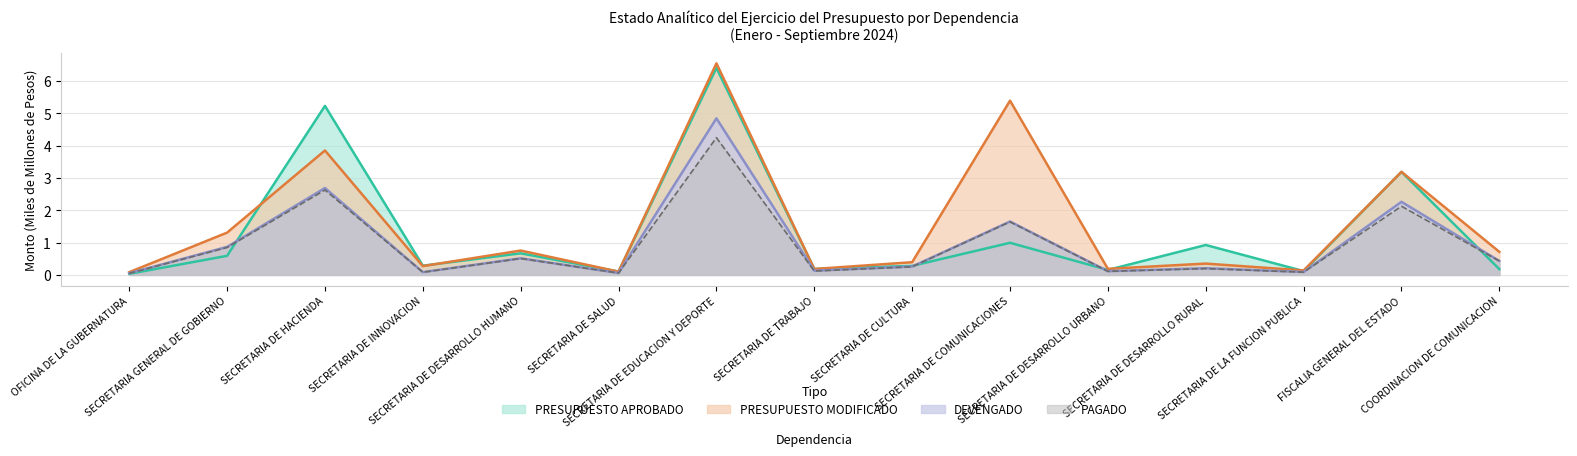

Reading left to right, extract all data points from this chart.

PRESUPUESTO APROBADO: OFICINA DE LA GUBERNATURA=0.0	SECRETARIA GENERAL DE GOBIERNO=0.6	SECRETARIA DE HACIENDA=5.2	SECRETARIA DE INNOVACION=0.3	SECRETARIA DE DESARROLLO HUMANO=0.7	SECRETARIA DE SALUD=0.1	SECRETARIA DE EDUCACION Y DEPORTE=6.4	SECRETARIA DE TRABAJO=0.2	SECRETARIA DE CULTURA=0.3	SECRETARIA DE COMUNICACIONES=1.0	SECRETARIA DE DESARROLLO URBANO=0.2	SECRETARIA DE DESARROLLO RURAL=0.9	SECRETARIA DE LA FUNCION PUBLICA=0.1	FISCALIA GENERAL DEL ESTADO=3.2	COORDINACION DE COMUNICACION=0.2
PRESUPUESTO MODIFICADO: OFICINA DE LA GUBERNATURA=0.1	SECRETARIA GENERAL DE GOBIERNO=1.3	SECRETARIA DE HACIENDA=3.9	SECRETARIA DE INNOVACION=0.3	SECRETARIA DE DESARROLLO HUMANO=0.8	SECRETARIA DE SALUD=0.1	SECRETARIA DE EDUCACION Y DEPORTE=6.5	SECRETARIA DE TRABAJO=0.2	SECRETARIA DE CULTURA=0.4	SECRETARIA DE COMUNICACIONES=5.4	SECRETARIA DE DESARROLLO URBANO=0.2	SECRETARIA DE DESARROLLO RURAL=0.4	SECRETARIA DE LA FUNCION PUBLICA=0.1	FISCALIA GENERAL DEL ESTADO=3.2	COORDINACION DE COMUNICACION=0.7
DEVENGADO: OFICINA DE LA GUBERNATURA=0.1	SECRETARIA GENERAL DE GOBIERNO=0.9	SECRETARIA DE HACIENDA=2.7	SECRETARIA DE INNOVACION=0.1	SECRETARIA DE DESARROLLO HUMANO=0.5	SECRETARIA DE SALUD=0.1	SECRETARIA DE EDUCACION Y DEPORTE=4.8	SECRETARIA DE TRABAJO=0.1	SECRETARIA DE CULTURA=0.3	SECRETARIA DE COMUNICACIONES=1.7	SECRETARIA DE DESARROLLO URBANO=0.1	SECRETARIA DE DESARROLLO RURAL=0.2	SECRETARIA DE LA FUNCION PUBLICA=0.1	FISCALIA GENERAL DEL ESTADO=2.3	COORDINACION DE COMUNICACION=0.4
PAGADO: OFICINA DE LA GUBERNATURA=0.0	SECRETARIA GENERAL DE GOBIERNO=0.8	SECRETARIA DE HACIENDA=2.6	SECRETARIA DE INNOVACION=0.1	SECRETARIA DE DESARROLLO HUMANO=0.5	SECRETARIA DE SALUD=0.1	SECRETARIA DE EDUCACION Y DEPORTE=4.2	SECRETARIA DE TRABAJO=0.1	SECRETARIA DE CULTURA=0.3	SECRETARIA DE COMUNICACIONES=1.6	SECRETARIA DE DESARROLLO URBANO=0.1	SECRETARIA DE DESARROLLO RURAL=0.2	SECRETARIA DE LA FUNCION PUBLICA=0.1	FISCALIA GENERAL DEL ESTADO=2.1	COORDINACION DE COMUNICACION=0.4